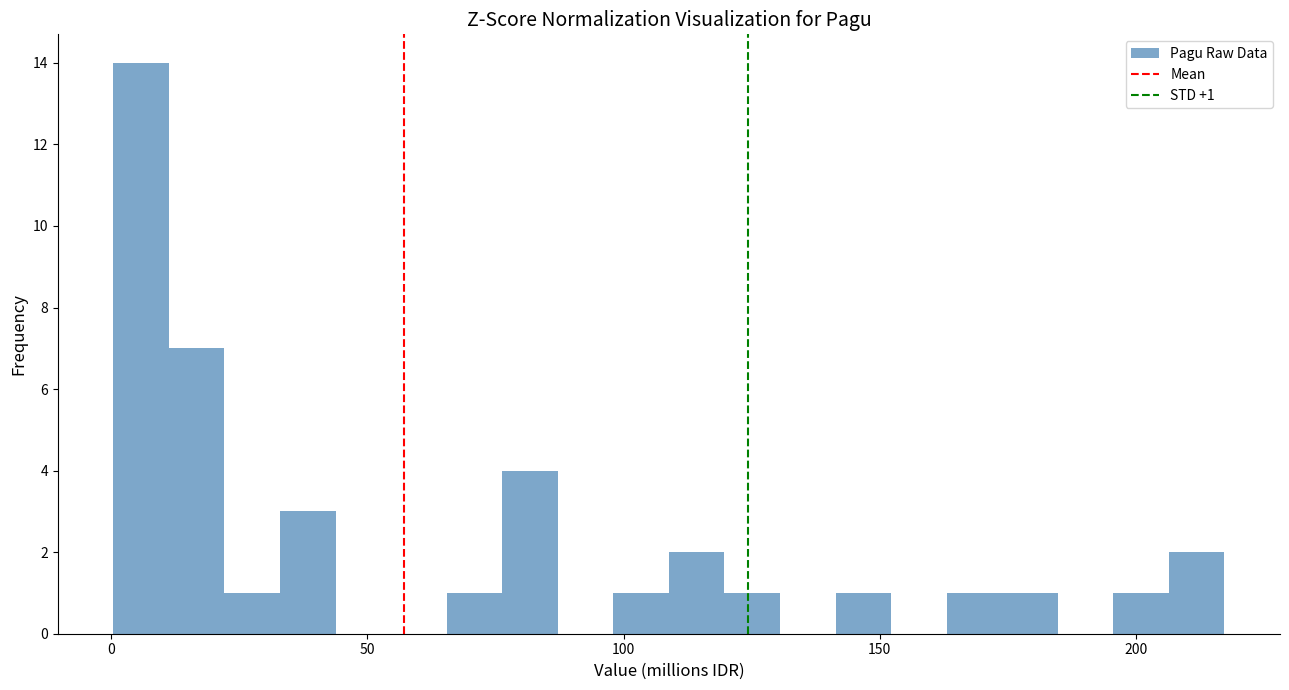

Around what value on the x-axis is the tallest bar? Give the approximate position of its centre, as read against the axis.

5